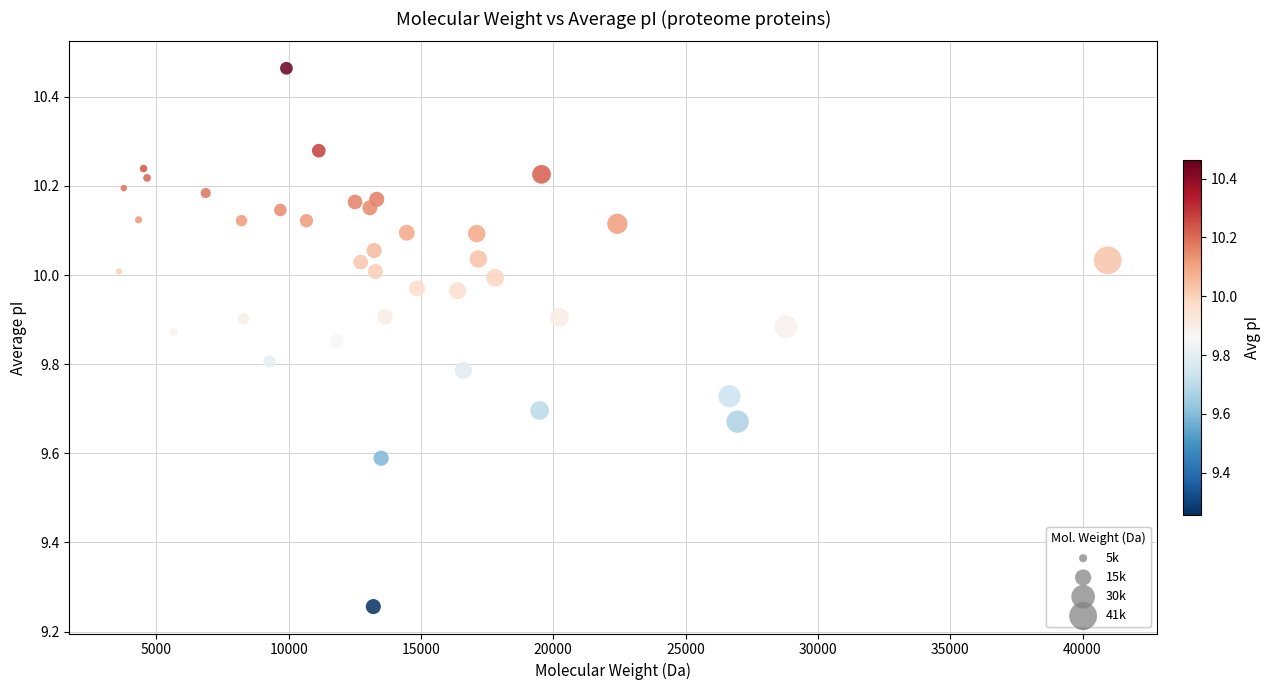

What is the range of Y values (max minus min)?

1.2